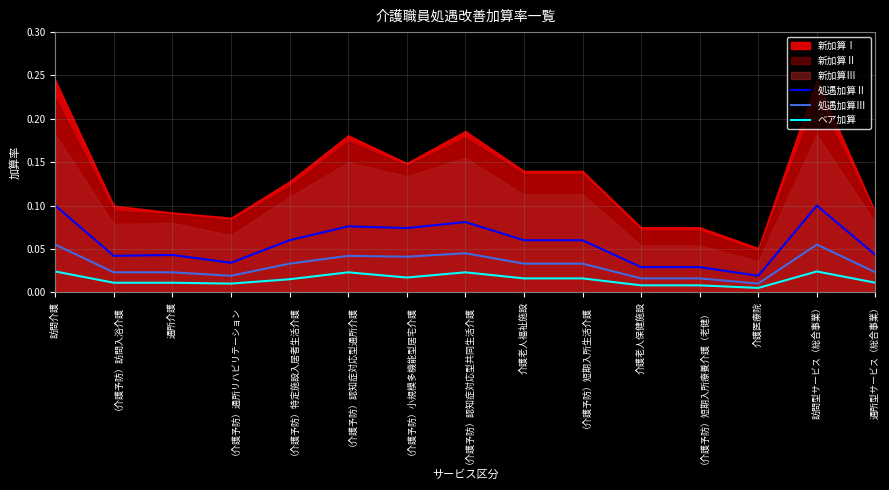

Is the value of 処遇加算Ⅲ at 介護老人福祉施設 greater than the value of 処遇加算Ⅱ at 訪問介護?

No